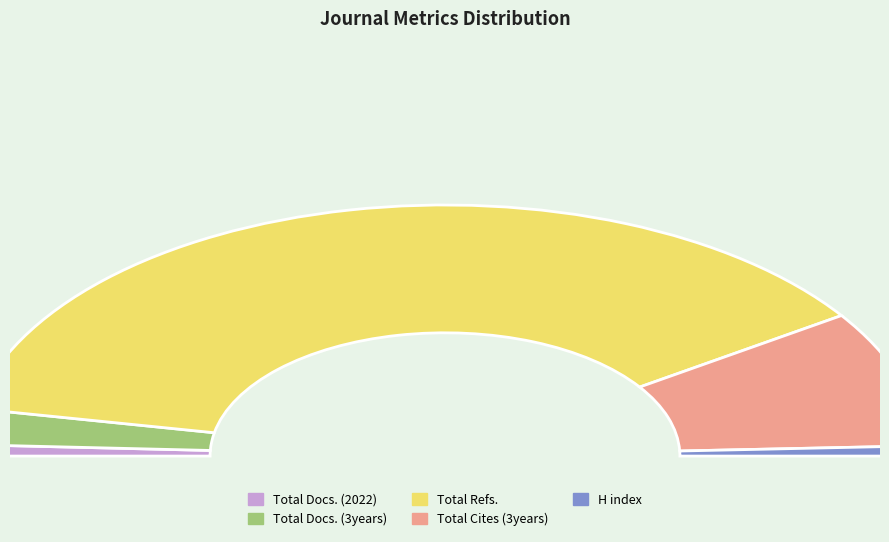

Do H index and Total Docs. (2022) together represent more than half of the pie?

No